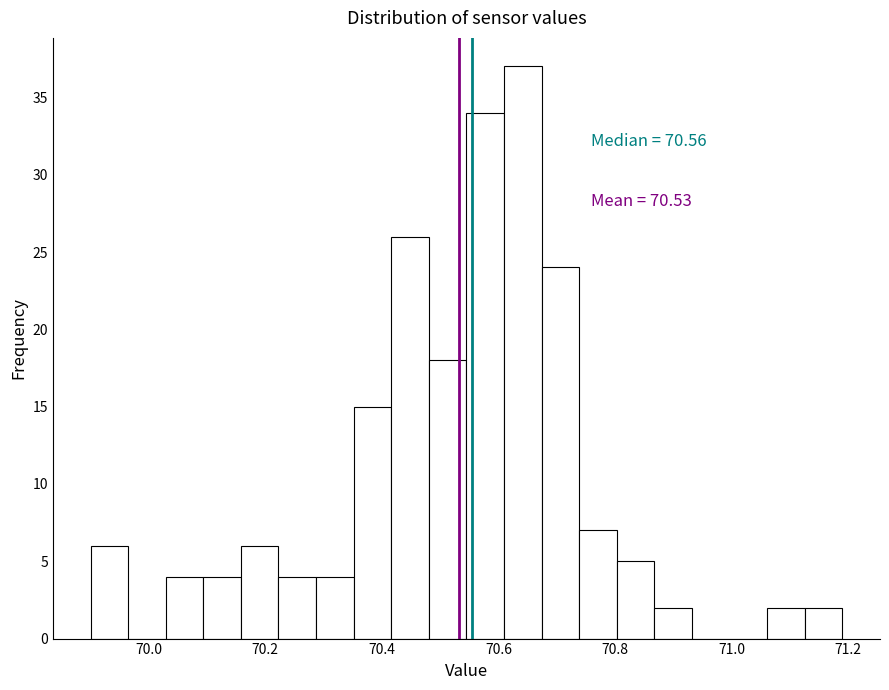

Around what value on the x-axis is the tallest bar? Give the approximate position of its centre, as read against the axis.

70.64